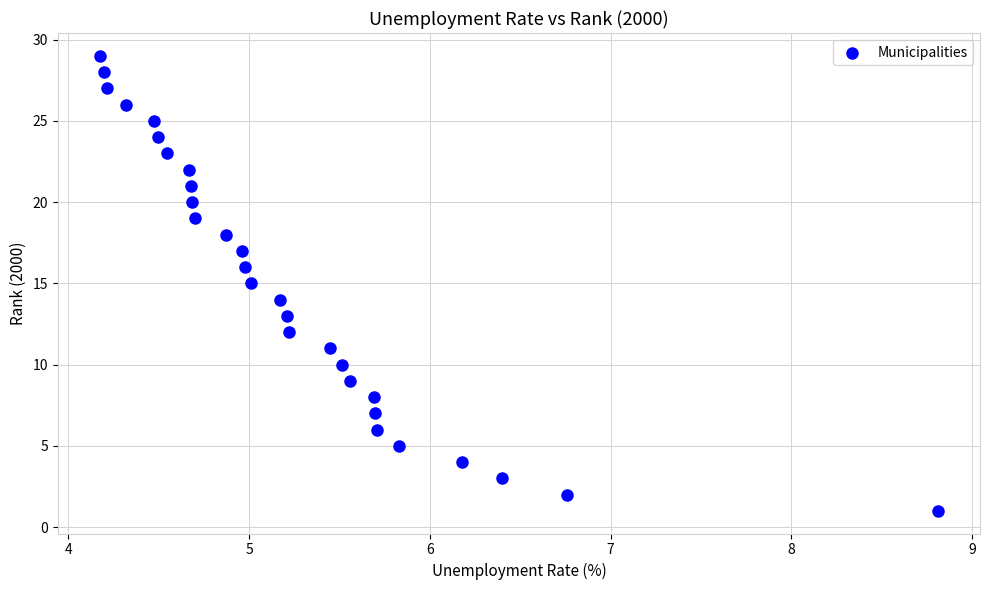

What is the range of Y values (max minus min)?

28